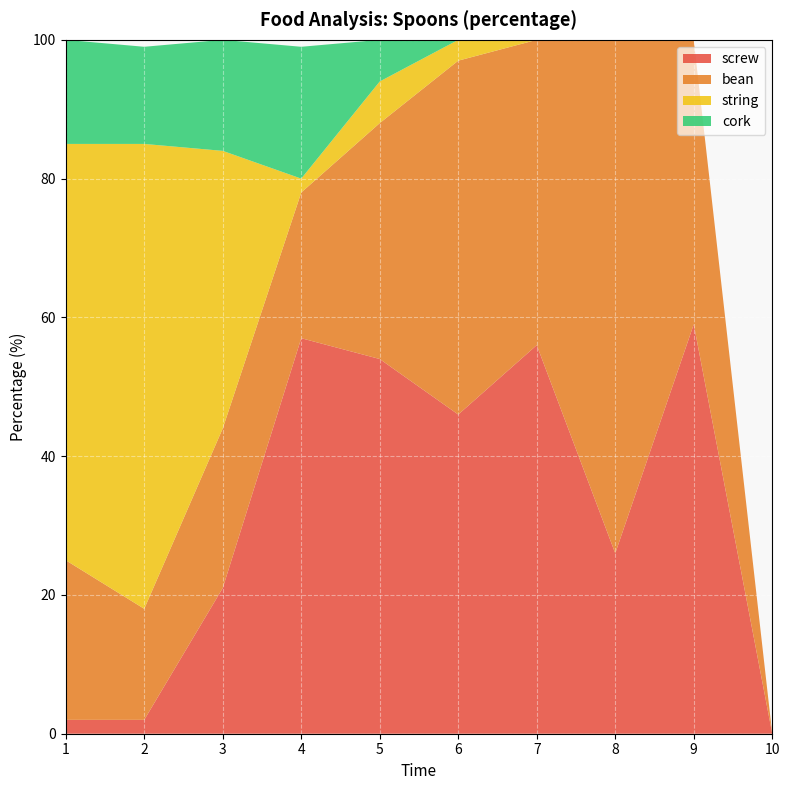

Reading right to left, list all the values displayed in this chart.

screw: 0	59	26	56	46	54	57	21	2	2
bean: 0	41	74	44	51	34	21	23	16	23
string: 0	0	0	0	3	6	2	40	67	60
cork: 0	0	0	0	0	6	19	16	14	15